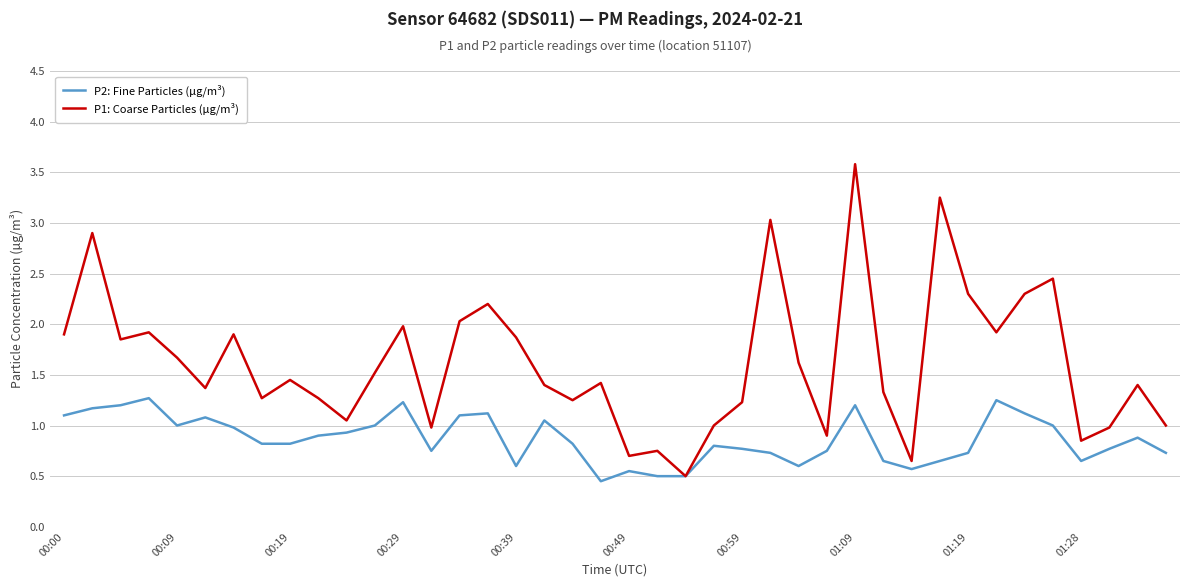

Which series has the largest range (max minus min)?

P1: Coarse Particles (µg/m³)